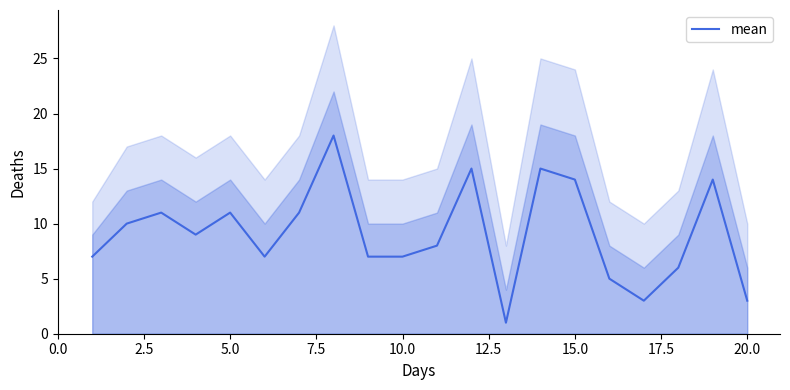

How many data points are less than 9?

10